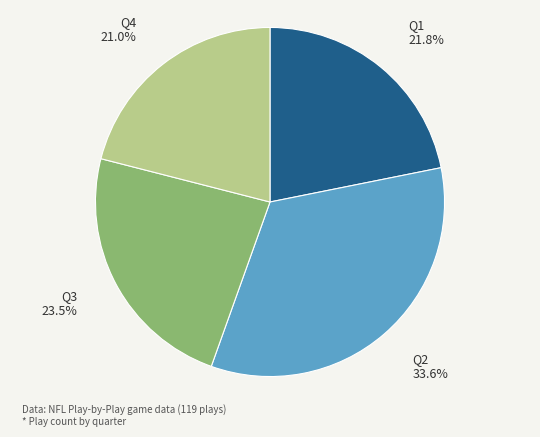

How many segments does this pie chart have?

4